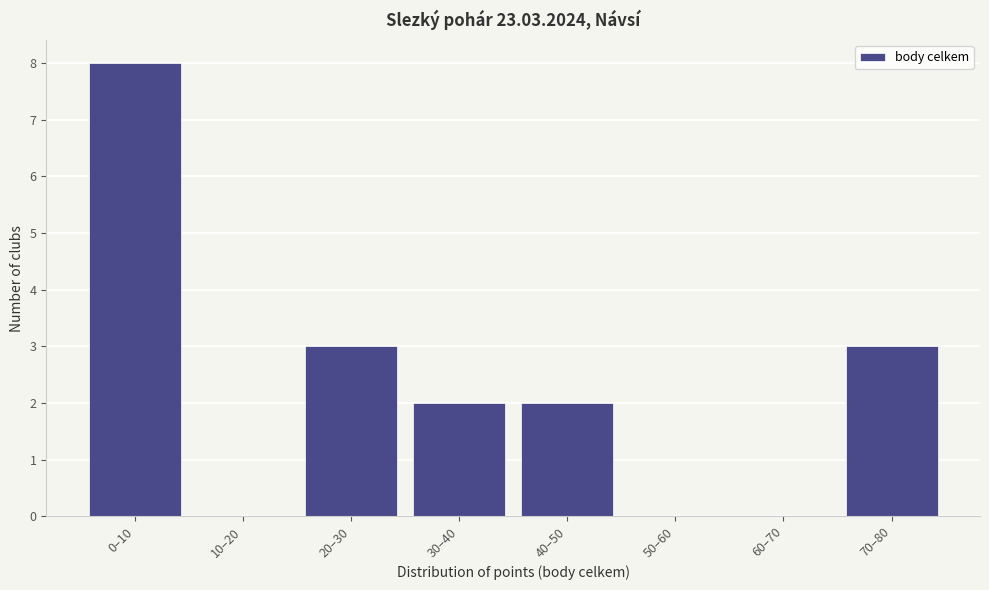

Reading right to left, list all the values displayed in this chart.

70–80=3	60–70=0	50–60=0	40–50=2	30–40=2	20–30=3	10–20=0	0–10=8